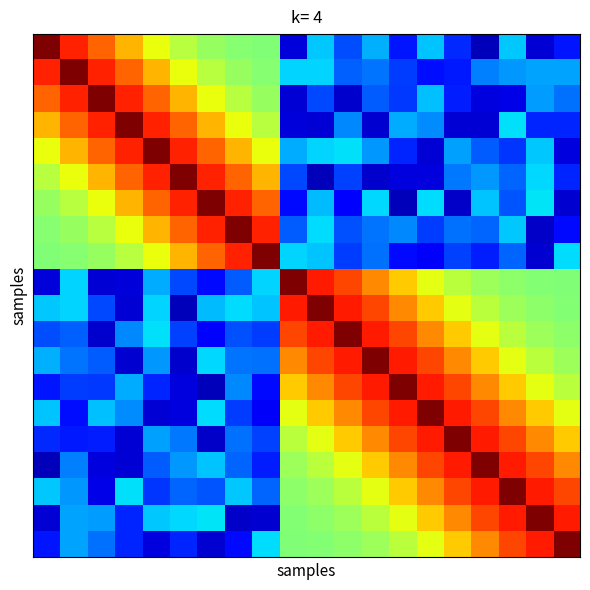

At which category is the sum across all series the highest?

14